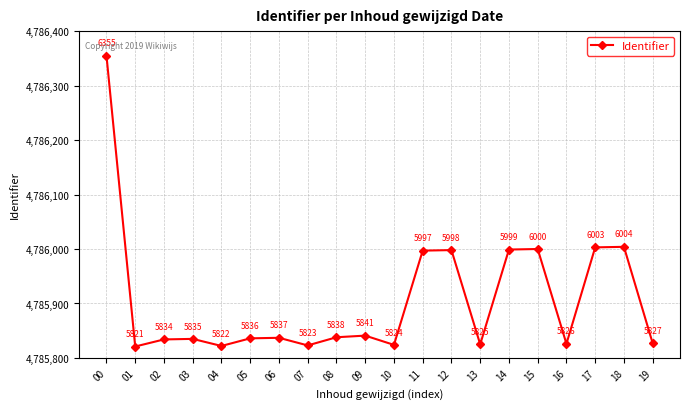

Is it true that the value at 18 is 7991676?

False